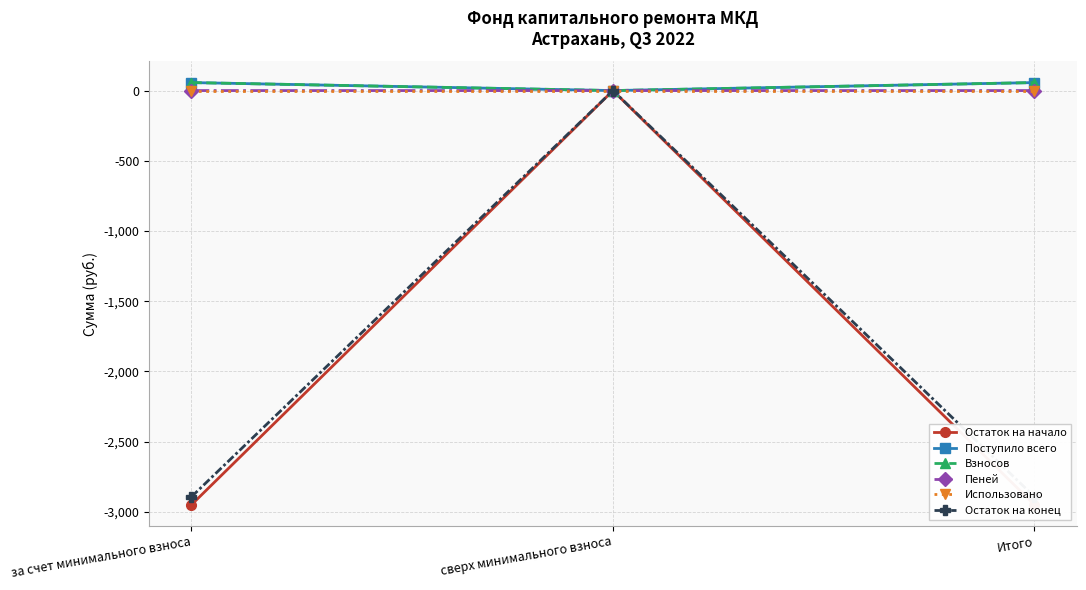

Which series has the largest range (max minus min)?

Остаток на начало